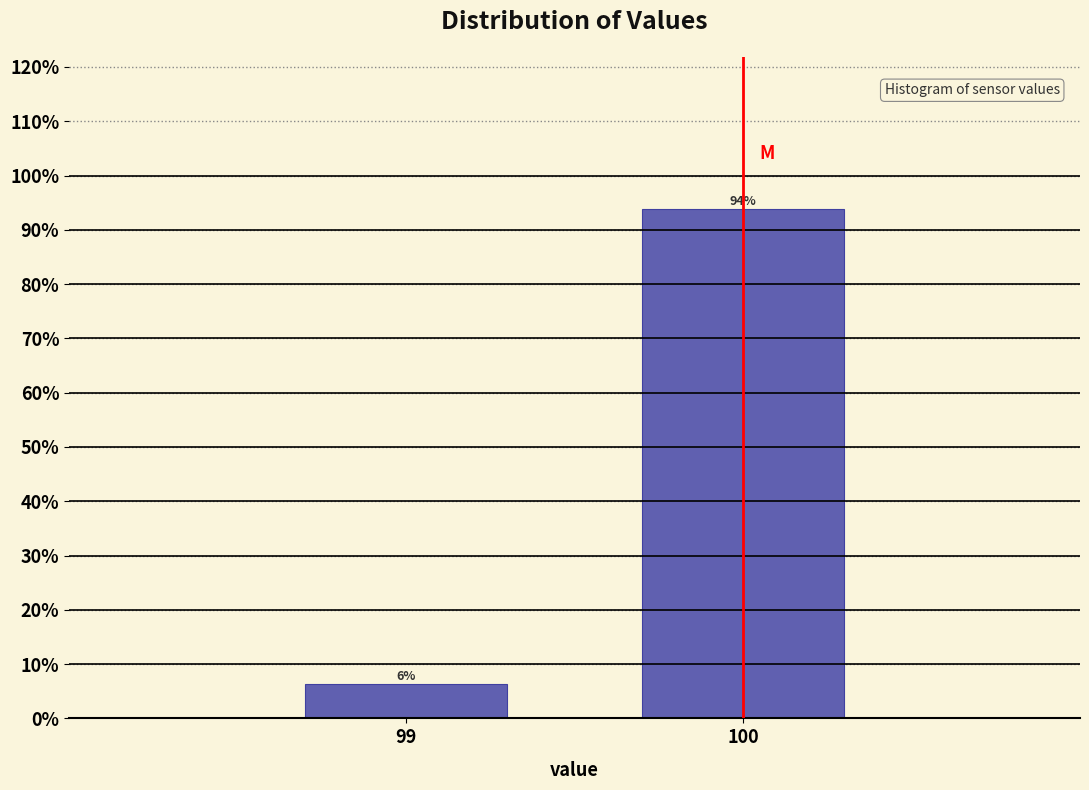

At which label is the value closest to 50?

99